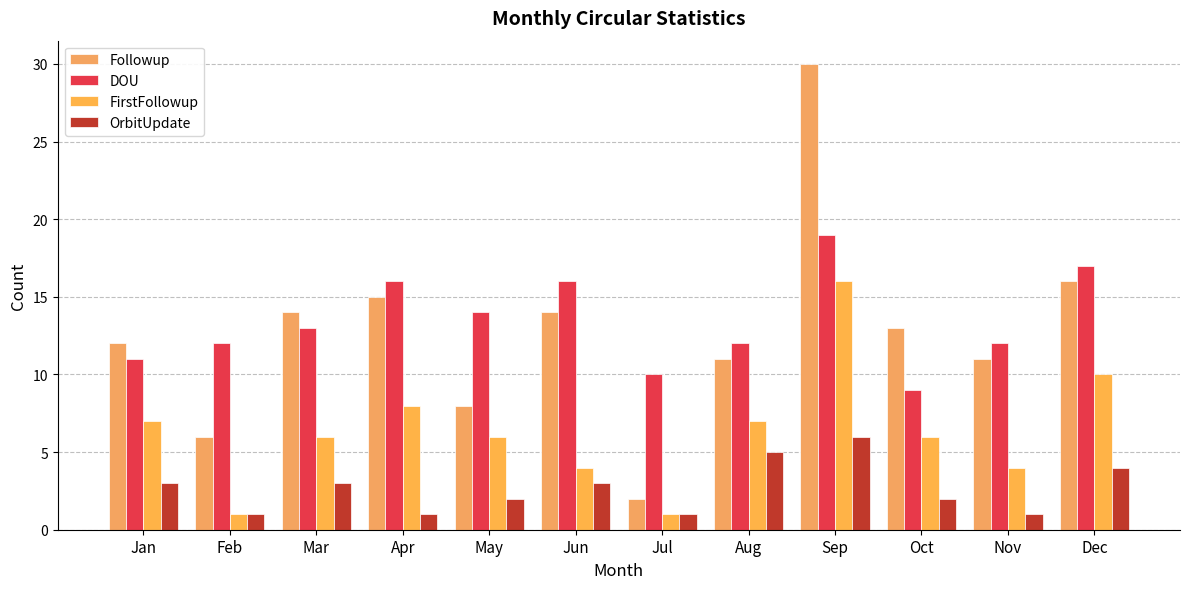

At how many categories does at least one series exceed 26?

1